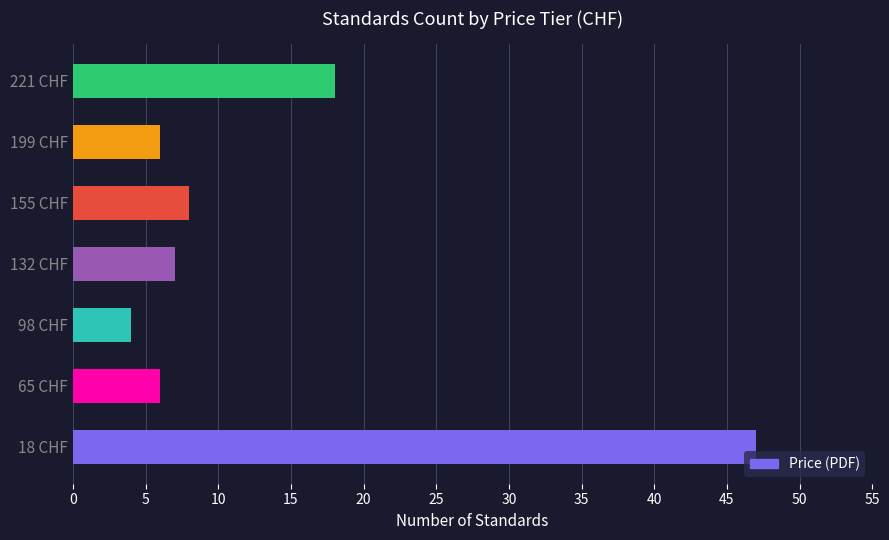

What is the greatest value displayed?

47